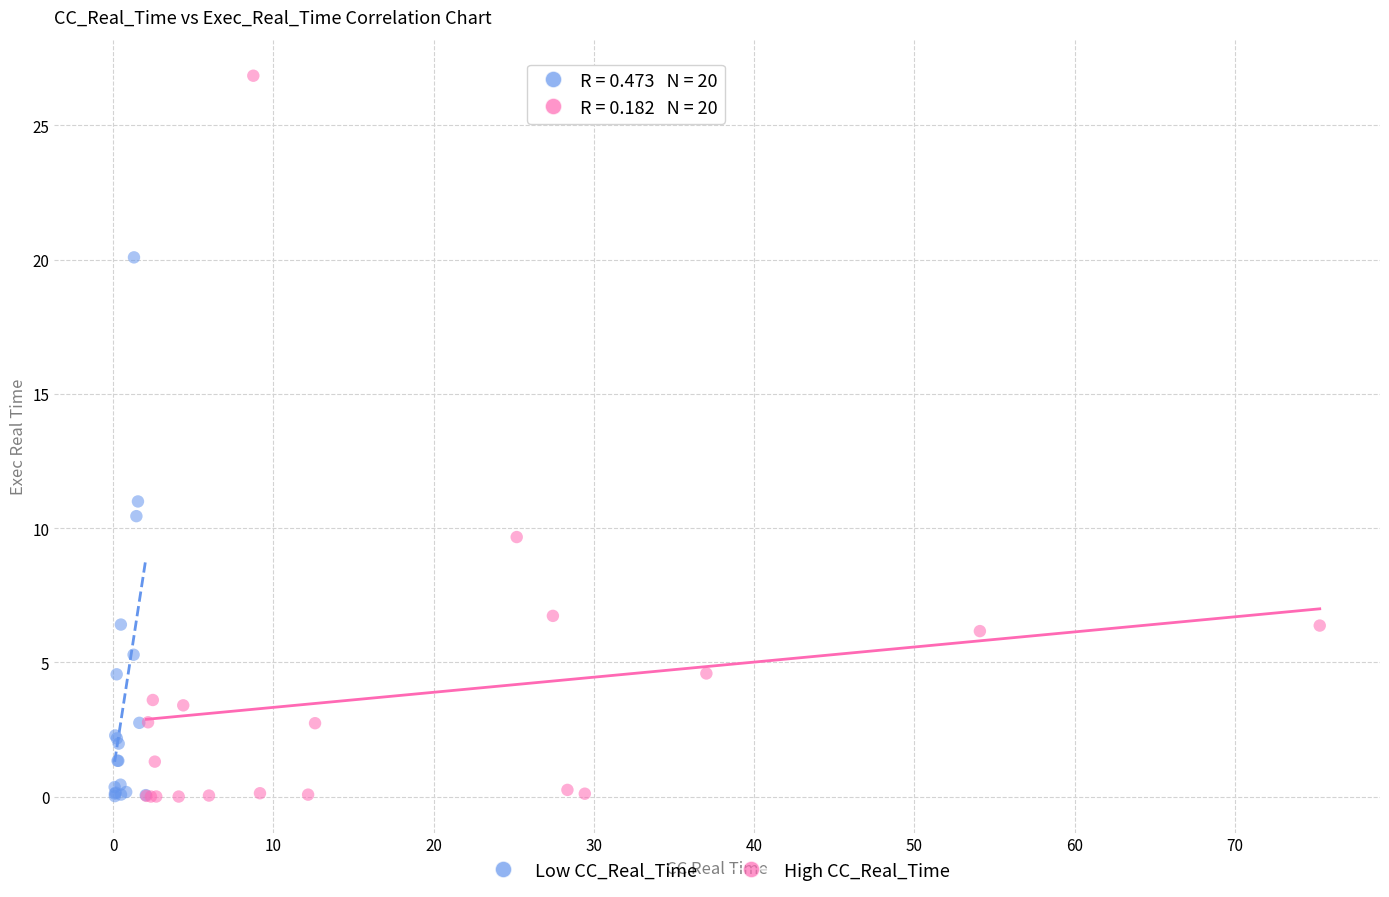

What are all the series names shown in the legend?

Low CC_Real_Time, High CC_Real_Time